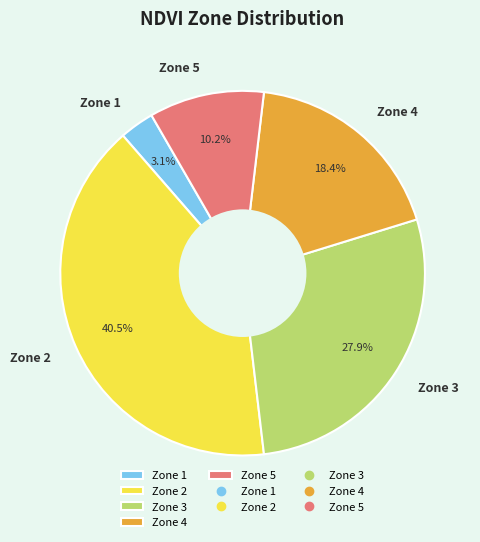

Which has a higher value, Zone 2 or Zone 4?

Zone 2